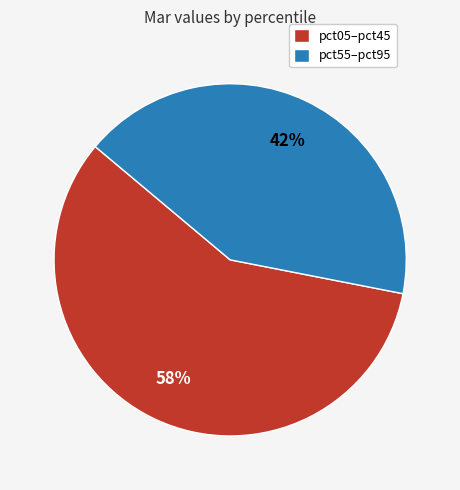

Which category accounts for the majority?

pct05–pct45